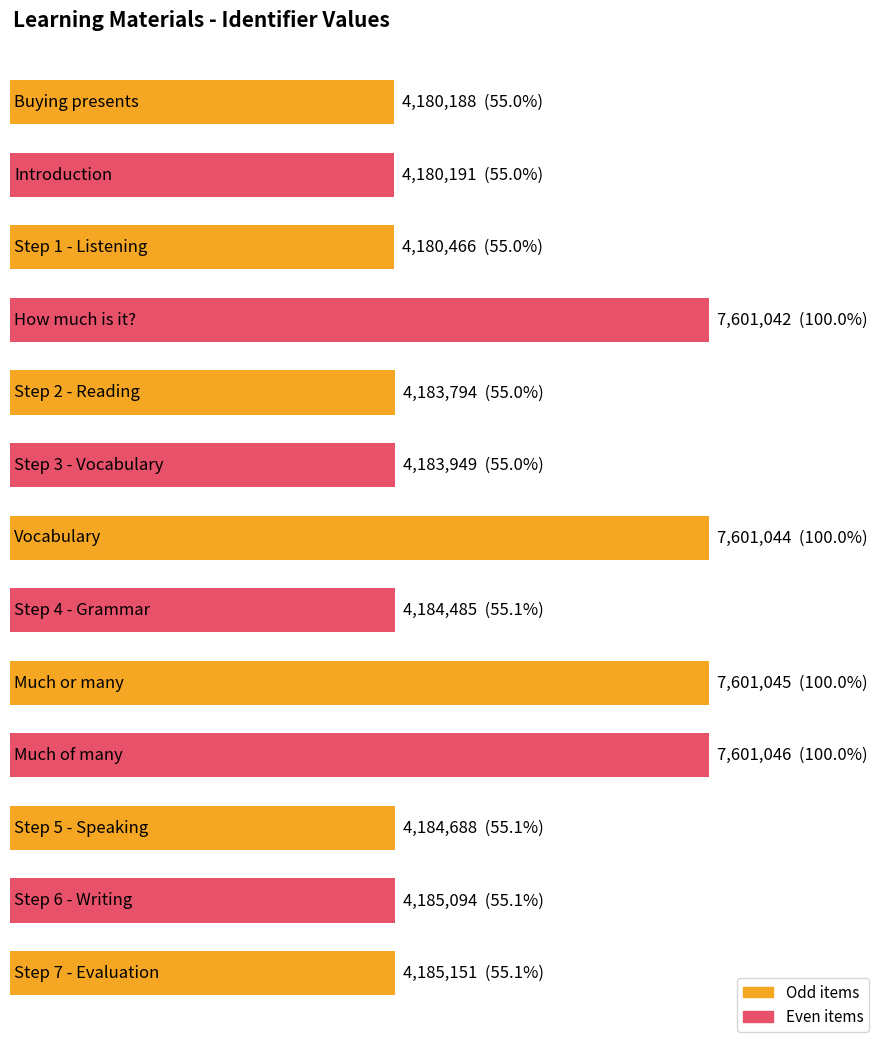

What is the maximum value shown in the chart?

7601046